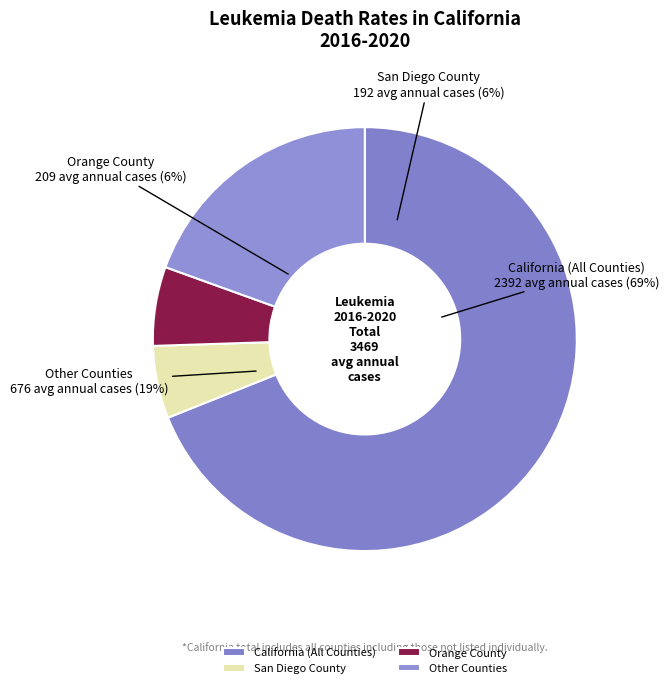

What percentage is the Orange County slice, to the nearest percent?

6%